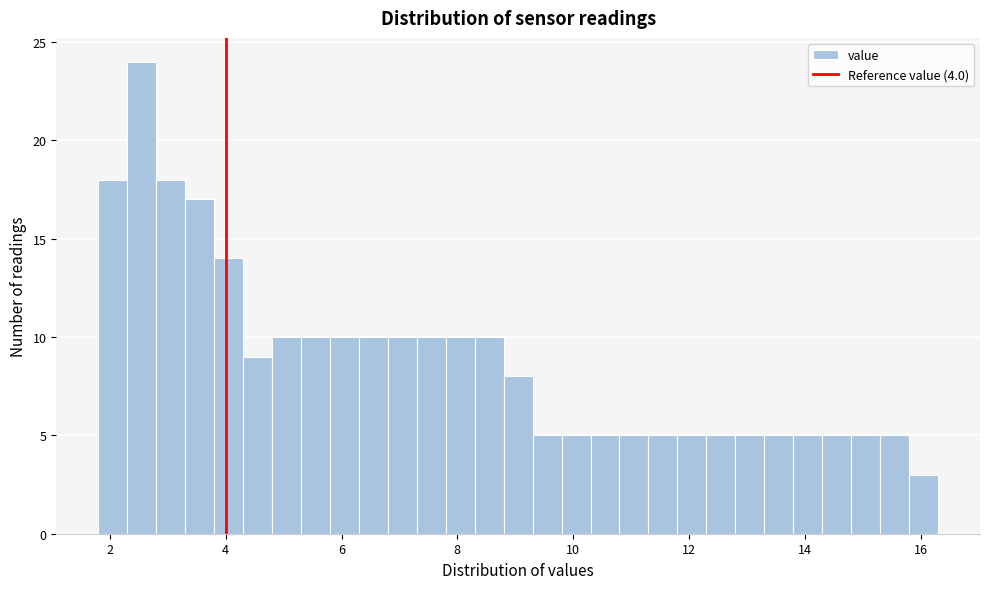

Read against the x-axis, roughly where is the centre of the tallest bar?

2.6